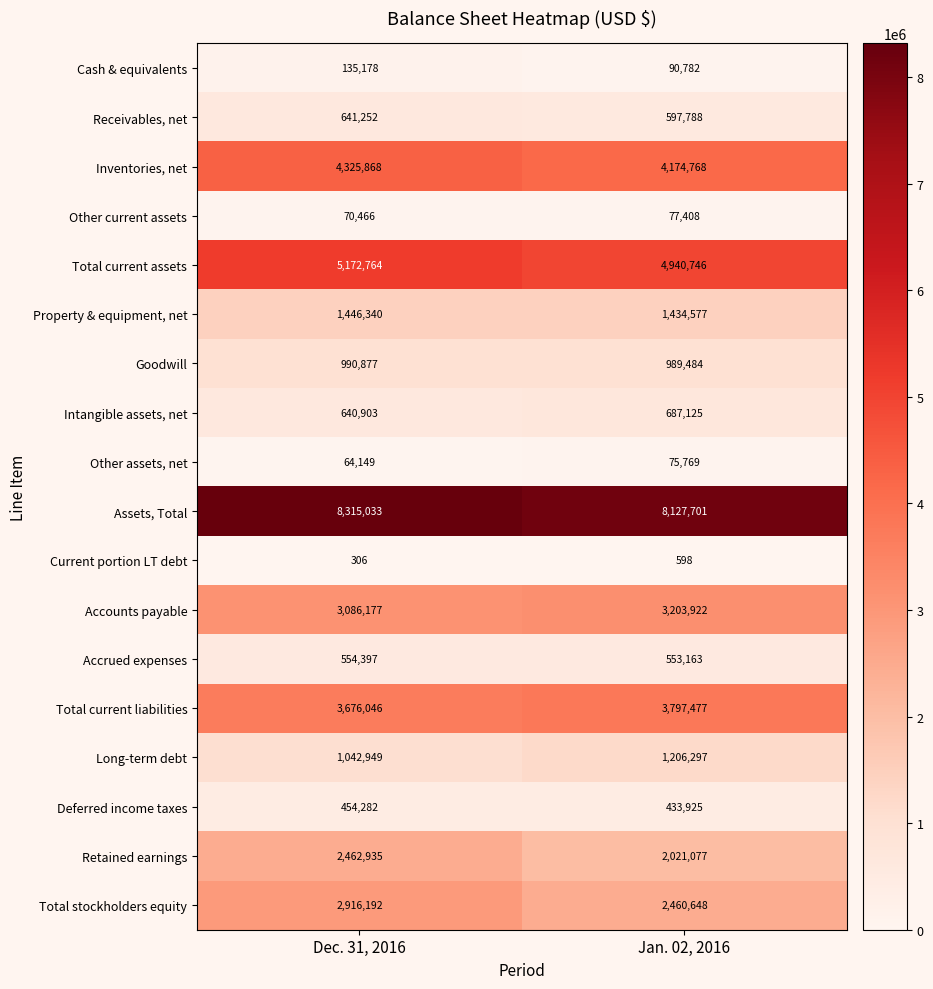

Which series has the largest range (max minus min)?

Total stockholders equity